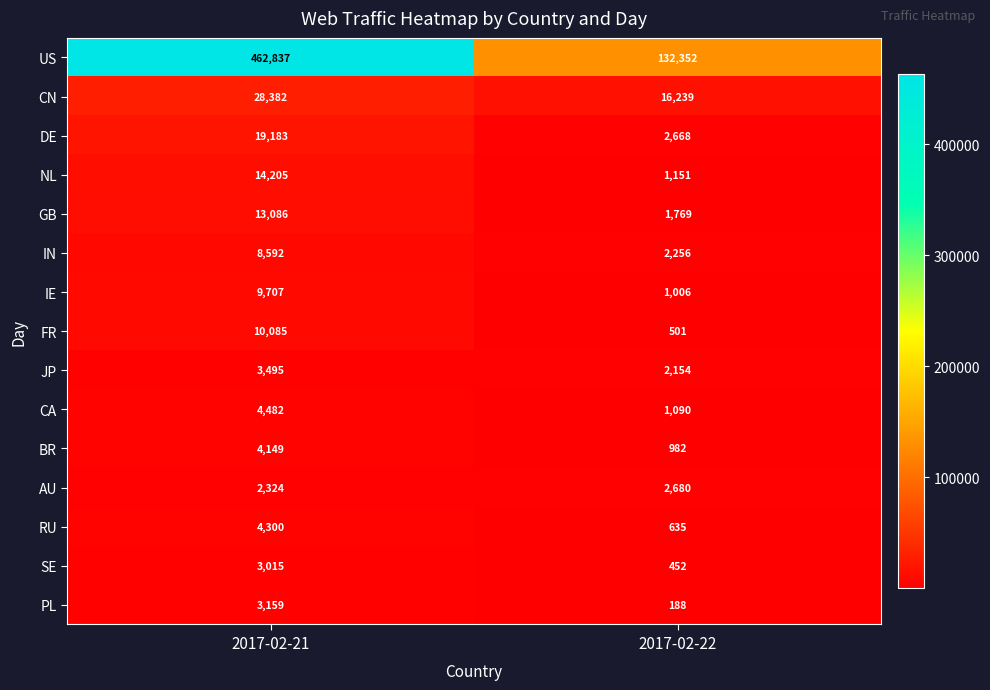

Reading right to left, what are all the values shown in this chart?

US: 132352	462837
CN: 16239	28382
DE: 2668	19183
NL: 1151	14205
GB: 1769	13086
IN: 2256	8592
IE: 1006	9707
FR: 501	10085
JP: 2154	3495
CA: 1090	4482
BR: 982	4149
AU: 2680	2324
RU: 635	4300
SE: 452	3015
PL: 188	3159